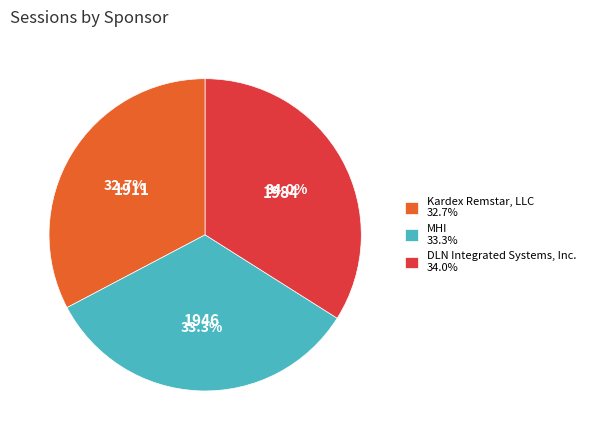

Is there a majority slice in this chart?

No